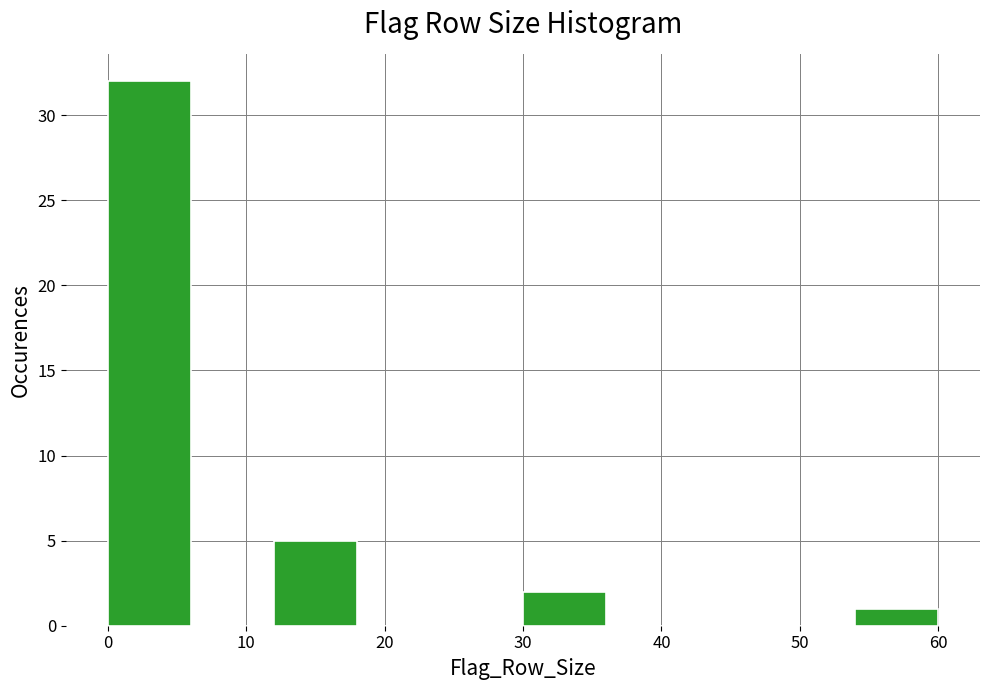

Reading left to right, transcribe this chart: for each bar, give the range it covers on the x-axis and its height. The values are not printed on the chart, so give them approximately, as read against the axis.

0 to 6: 32
6 to 12: 0
12 to 18: 5
18 to 24: 0
24 to 30: 0
30 to 36: 2
36 to 42: 0
42 to 48: 0
48 to 54: 0
54 to 60: 1